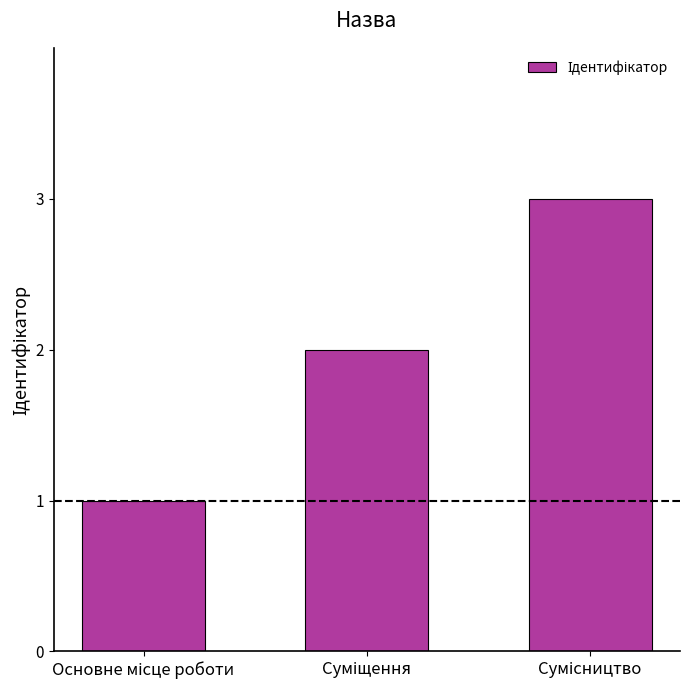

What is the greatest value displayed?

3